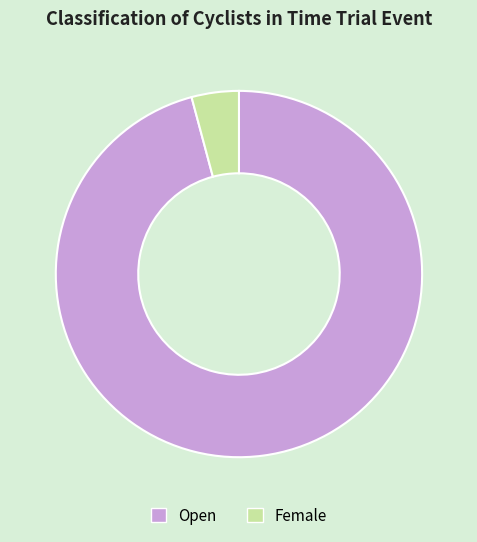

Rank the categories by value from lowest to highest.

Female, Open